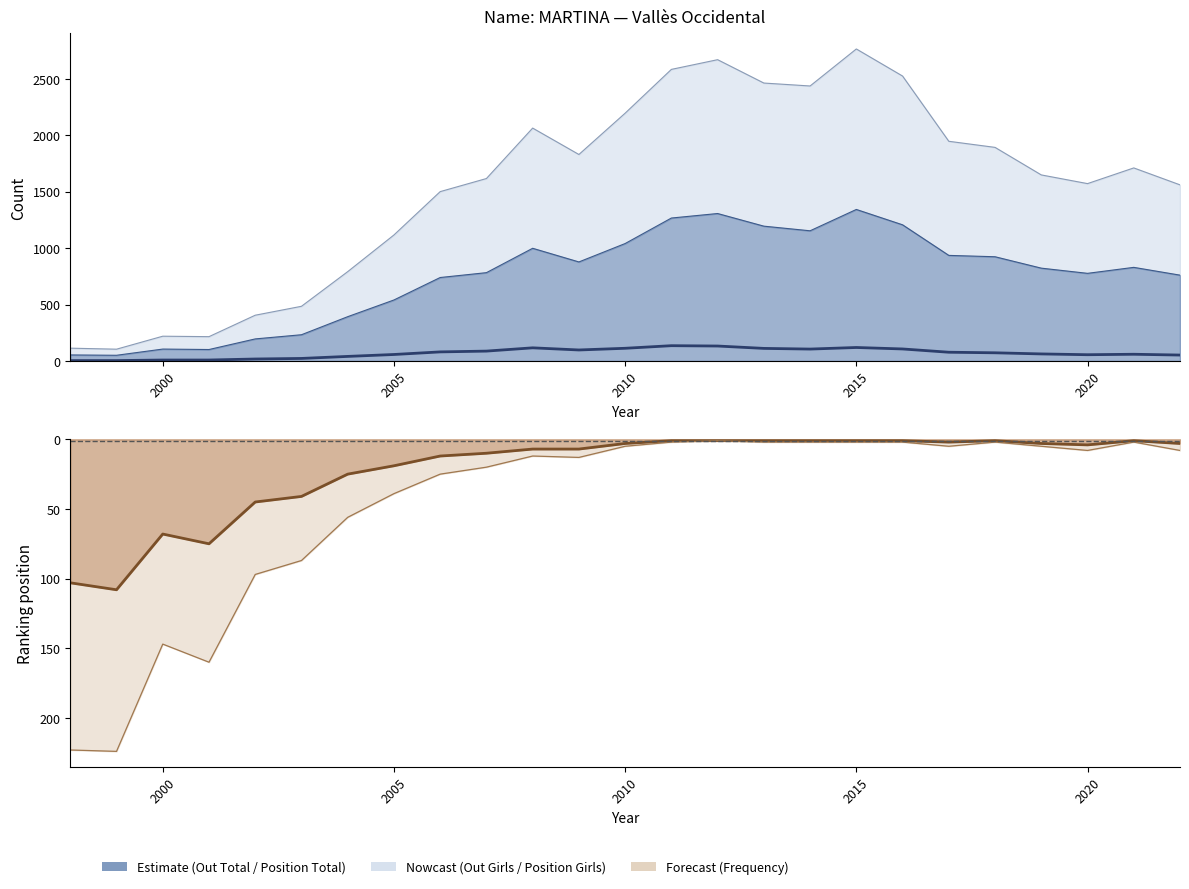

Reading left to right, what are all the values shown in this chart?

Frequency: 4	4	9	9	18	23	41	58	81	88	117	98	113	136	133	112	106	120	107	78	73	63	56	60	53
Position Girls (line): 103	108	68	75	45	41	25	19	12	10	7	7	3	1	1	1	1	1	1	2	1	3	4	1	3